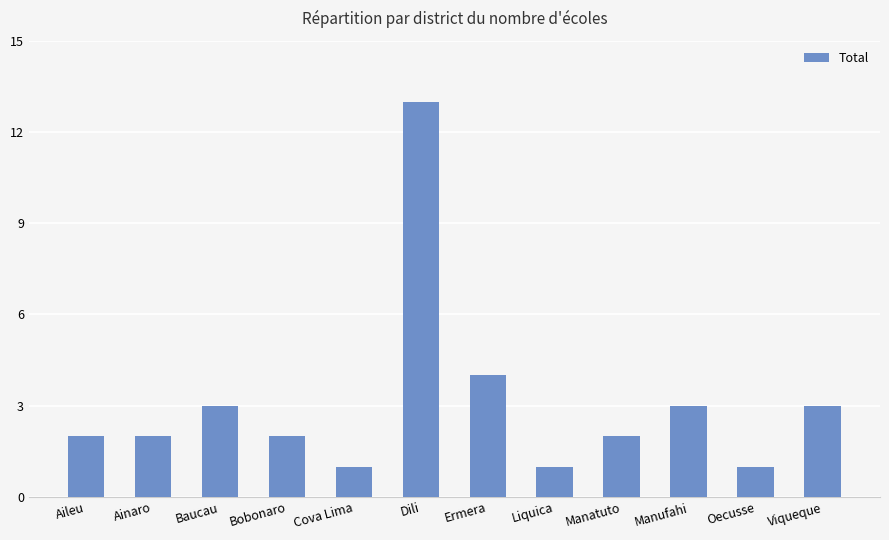

Reading right to left, list all the values displayed in this chart.

Viqueque=3	Oecusse=1	Manufahi=3	Manatuto=2	Liquica=1	Ermera=4	Dili=13	Cova Lima=1	Bobonaro=2	Baucau=3	Ainaro=2	Aileu=2